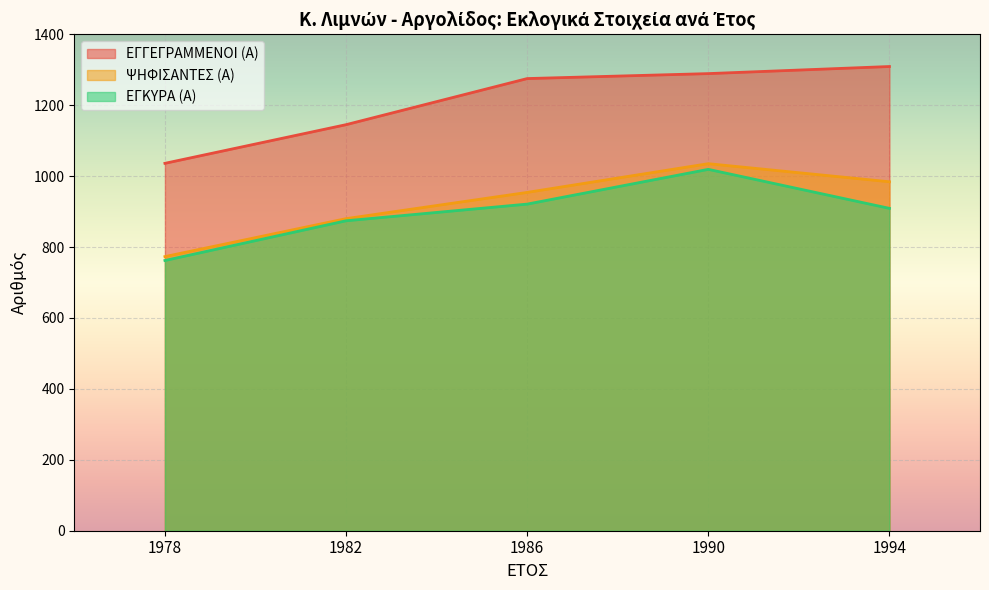

Which series has the widest spread of values?

ΕΓΓΕΓΡΑΜΜΕΝΟΙ (Α)